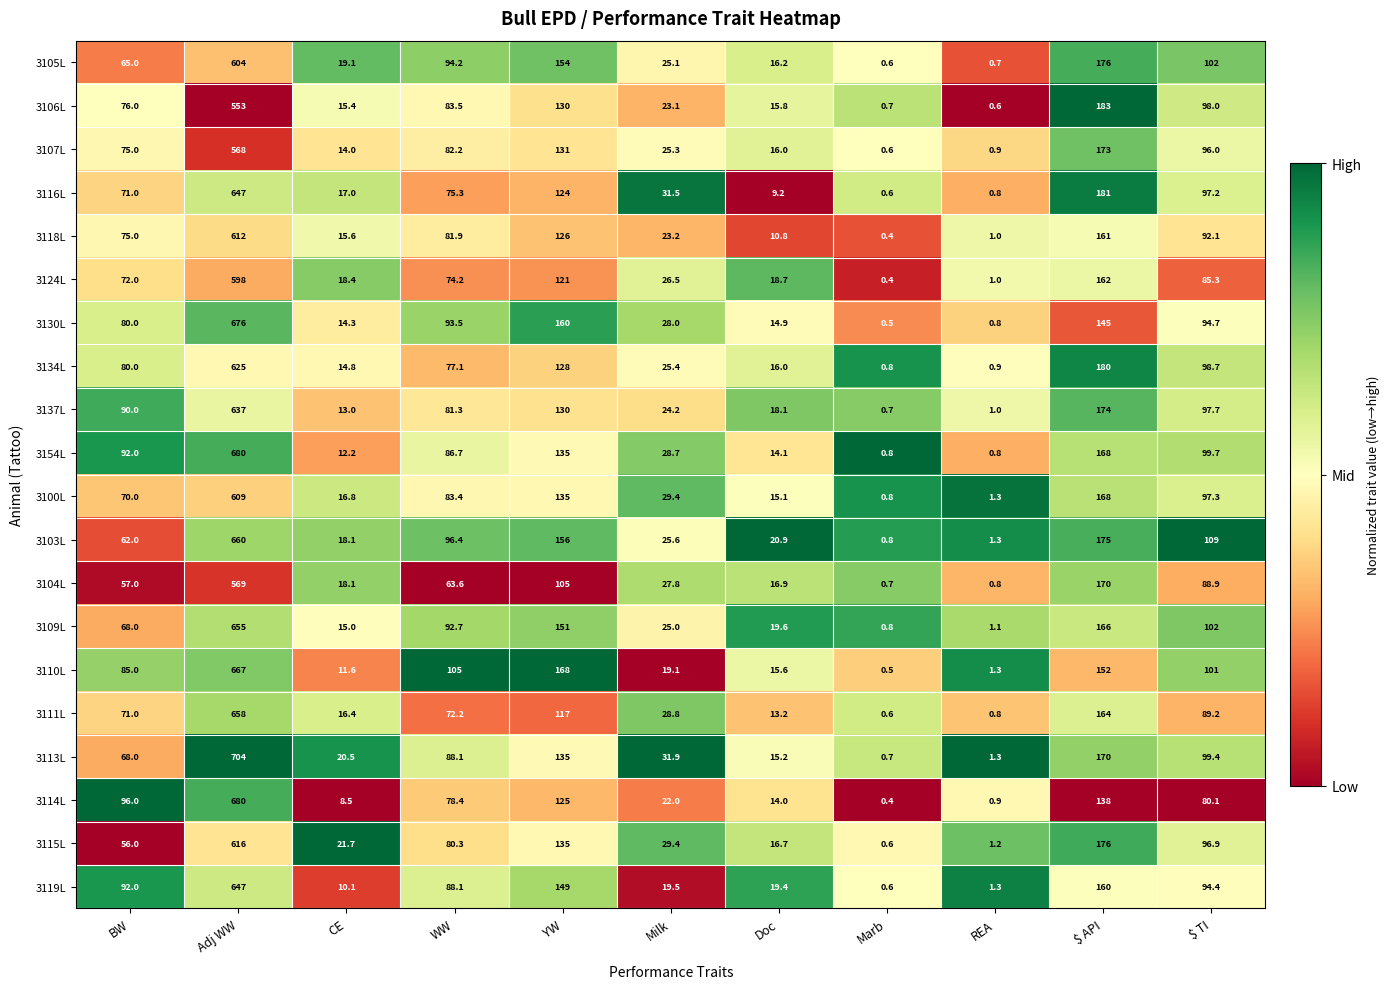

Is it true that 3137L equals 1.0 at REA?

True